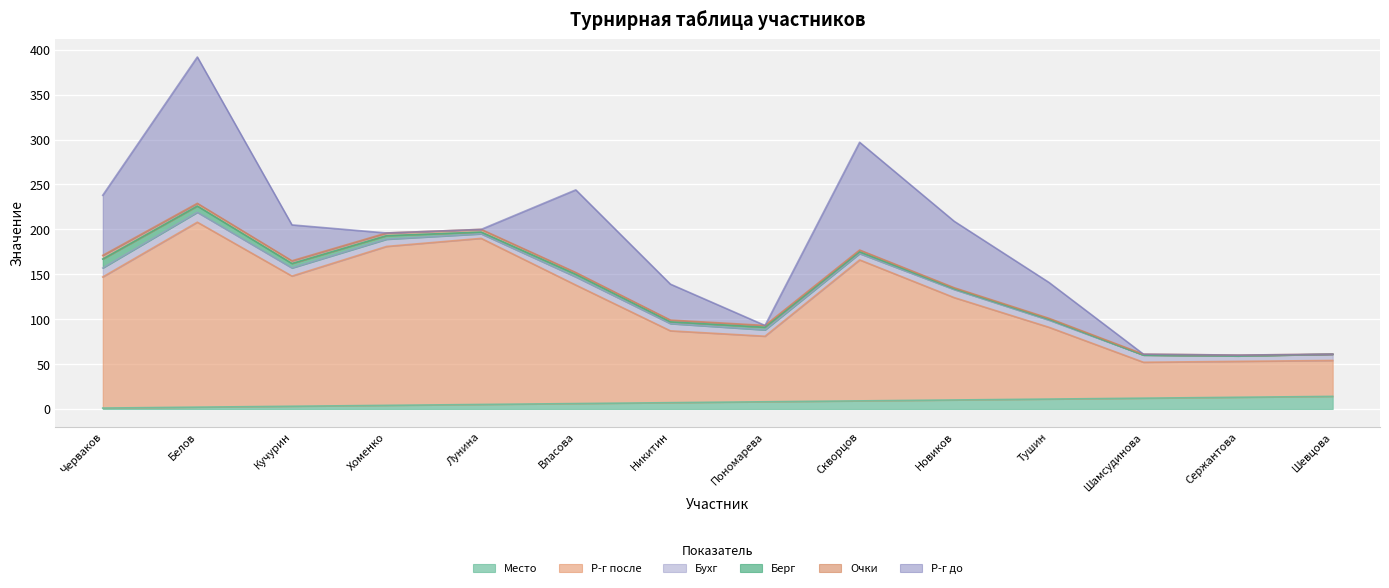

At how many categories does at least one series exceed 76?

10